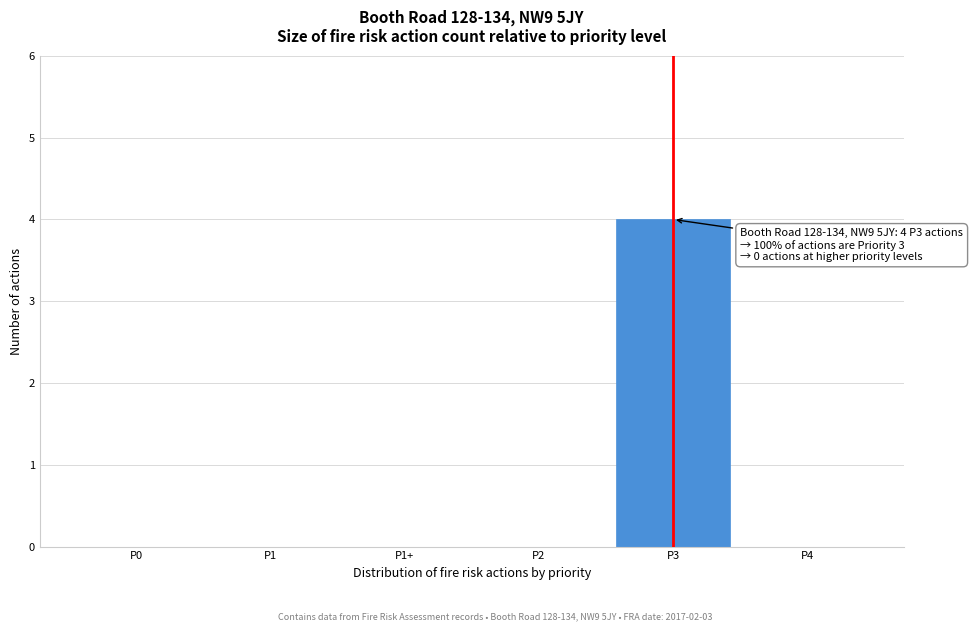

Reading left to right, what are all the values shown in this chart?

P0=0	P1=0	P1+=0	P2=0	P3=4	P4=0